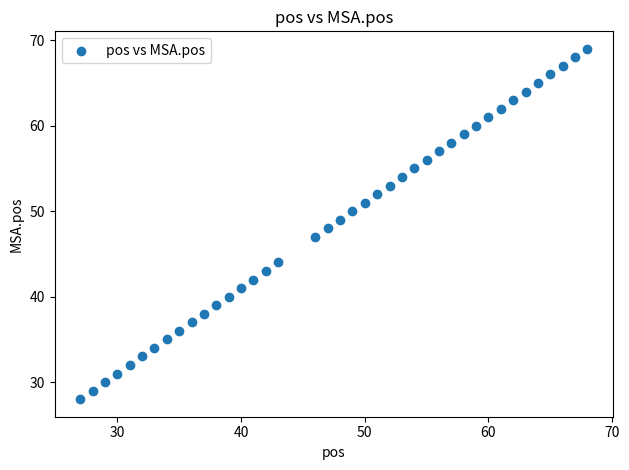

What is the range of X values (max minus min)?

41